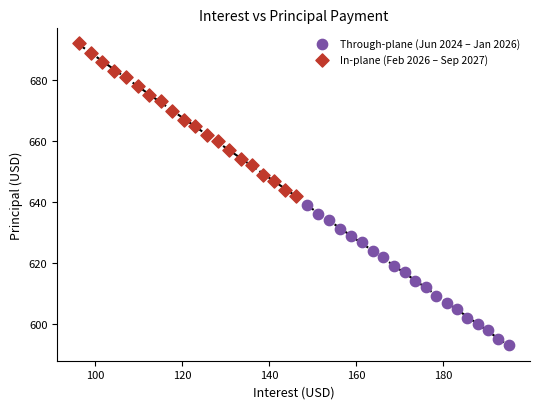

Which series reaches the maximum Y coordinate?

In-plane (Feb 2026 – Sep 2027)